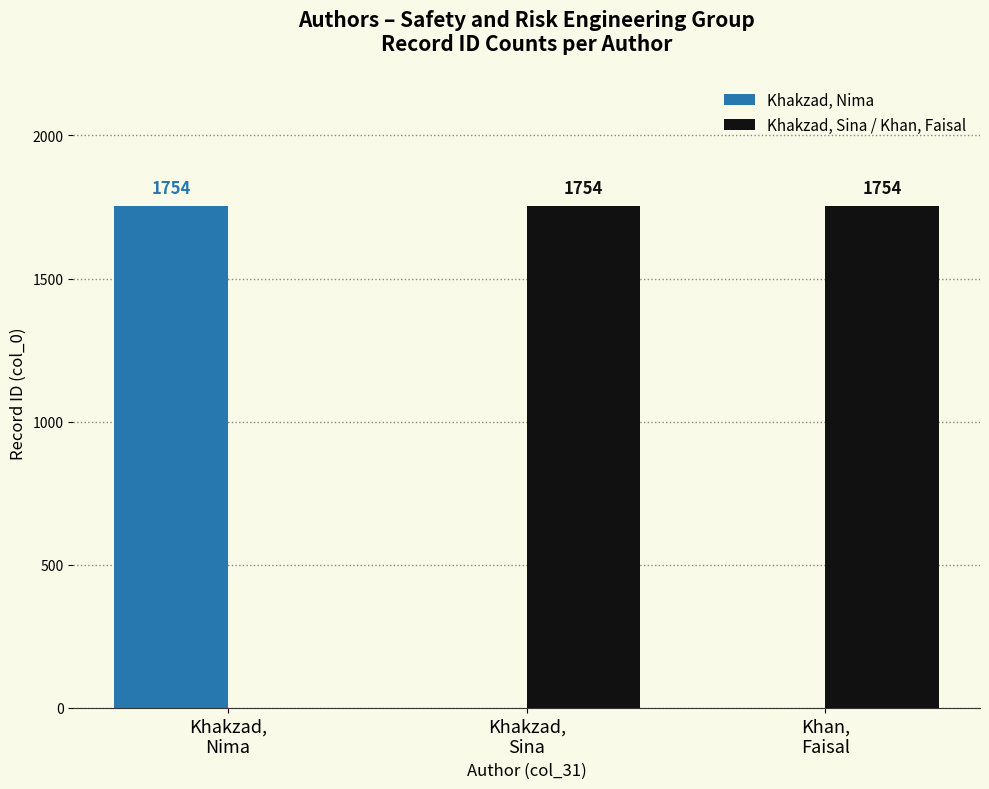

How many data points does each series have?

3